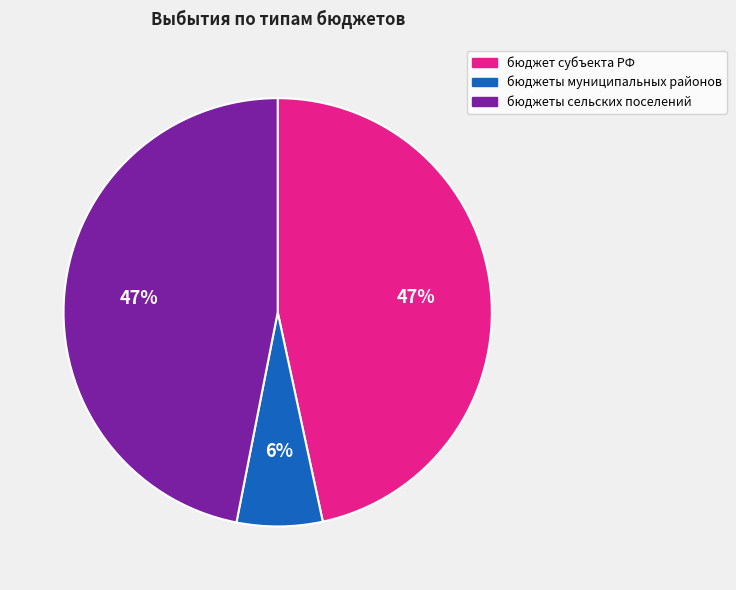

To the nearest percent, what is the average slice percentage?

33%